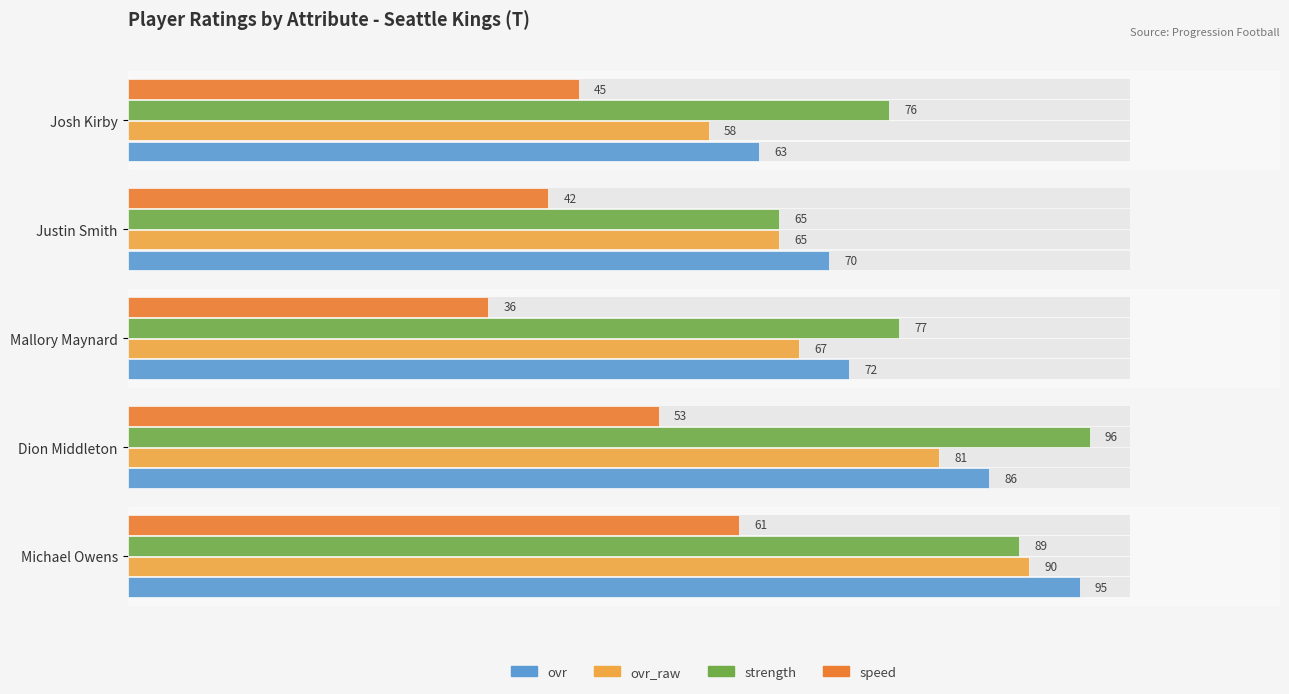

What is the value of the speed bar at the 5th from the left?

45